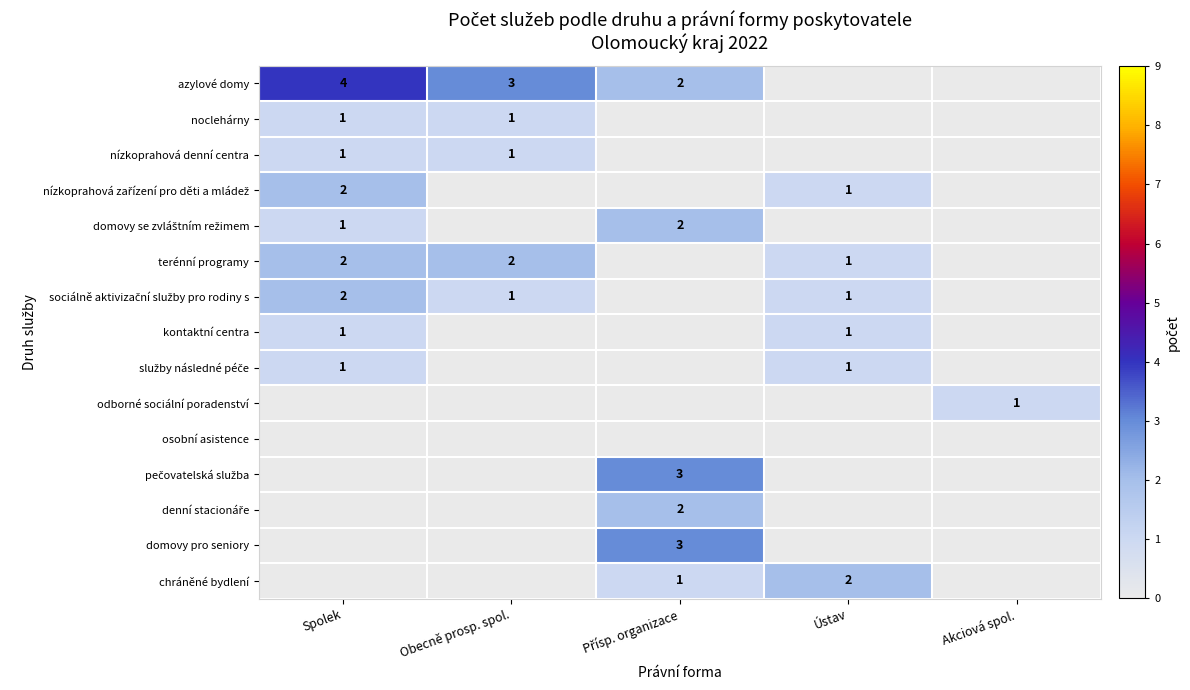

Between Ústav and Akciová spol., which is larger?

Ústav